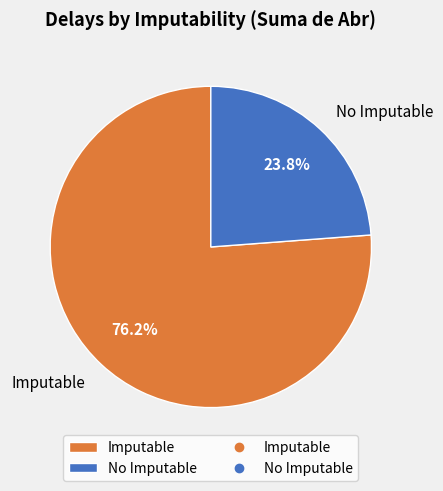

How many segments does this pie chart have?

2